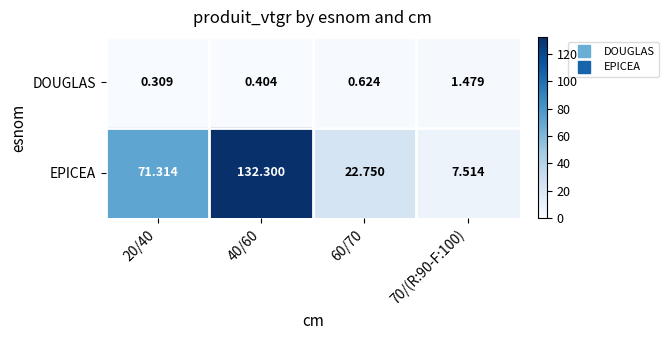

Which series has the widest spread of values?

EPICEA